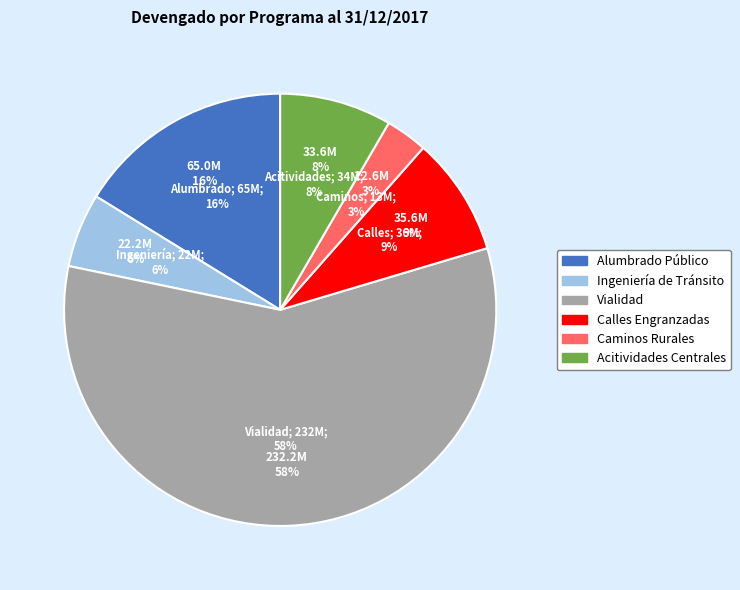

Which slice is the largest?

Vialidad